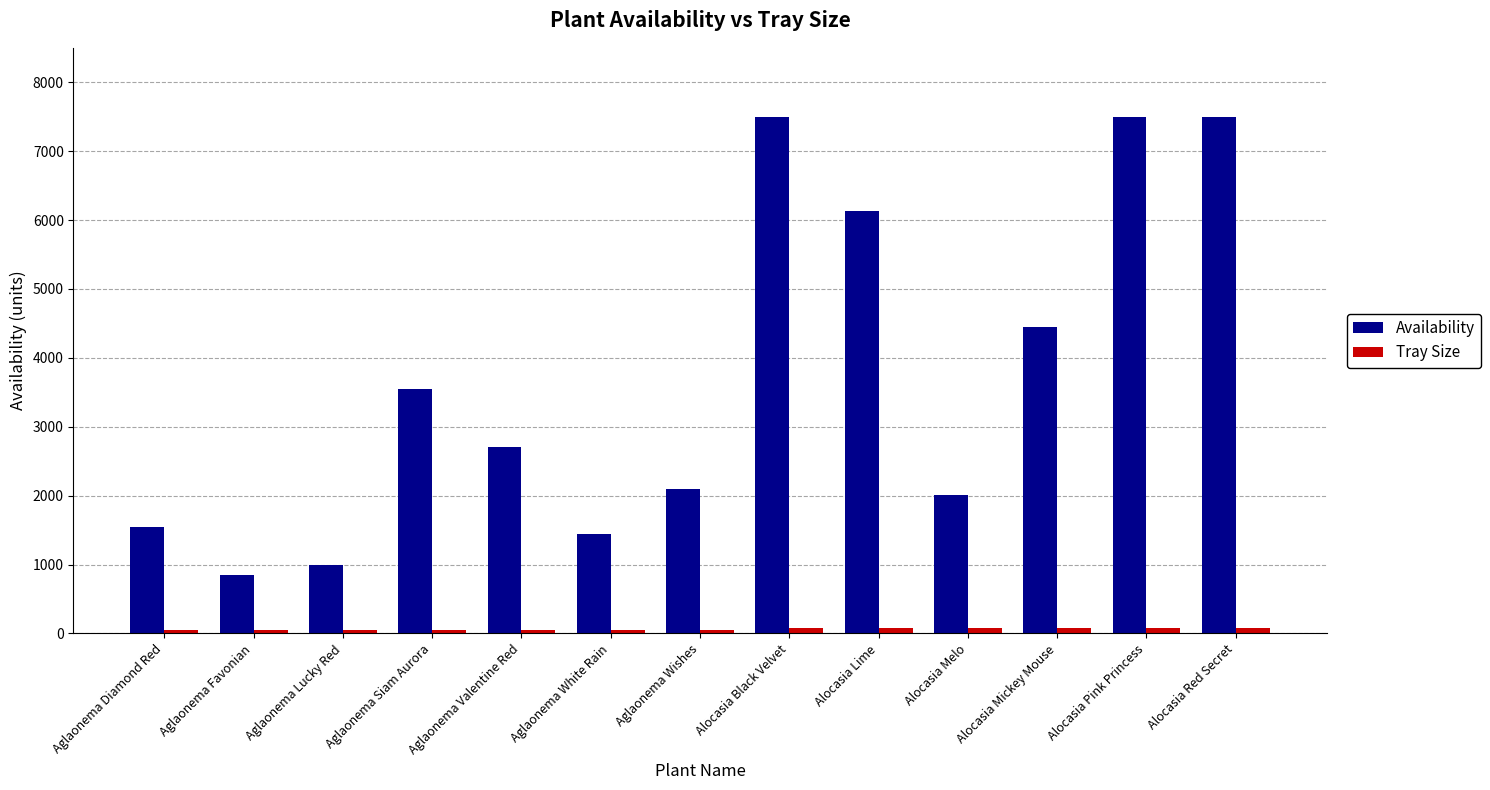

The Availability series shows 2100 at Aglaonema Wishes. True or false?

True